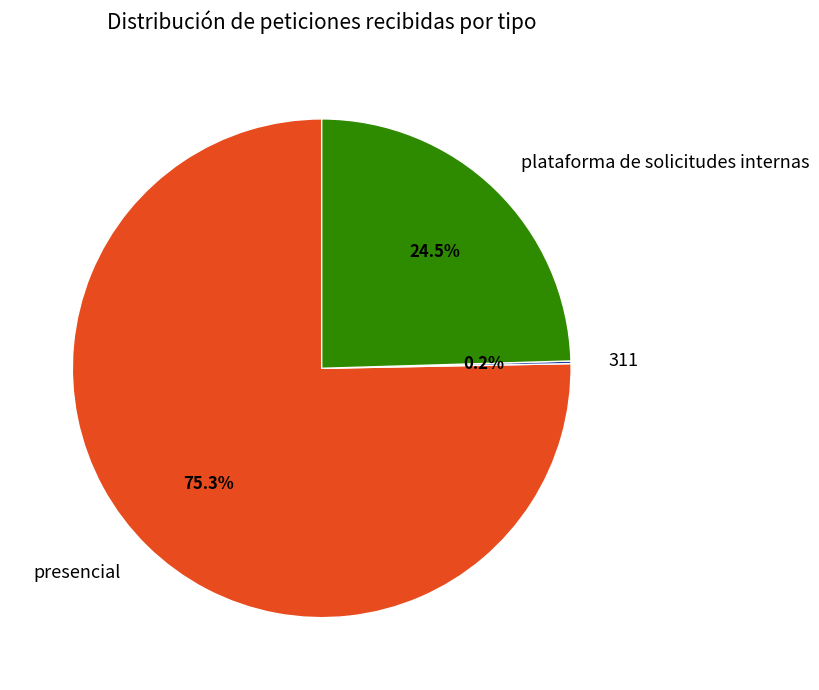

Combined, do plataforma de solicitudes internas and presencial account for over 50%?

Yes